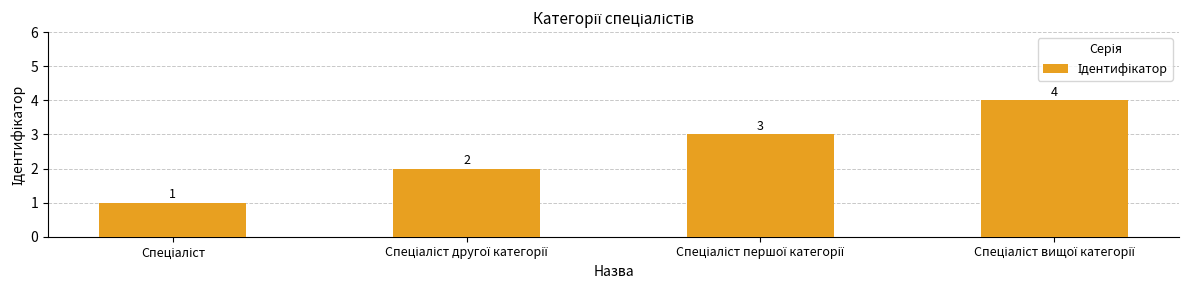

Count the number of data series in this chart.

1